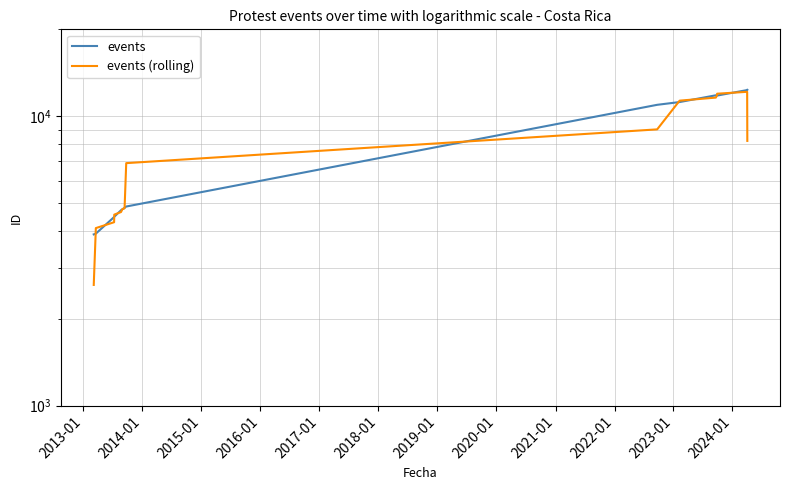

What are all the series names shown in the legend?

events, events (rolling)